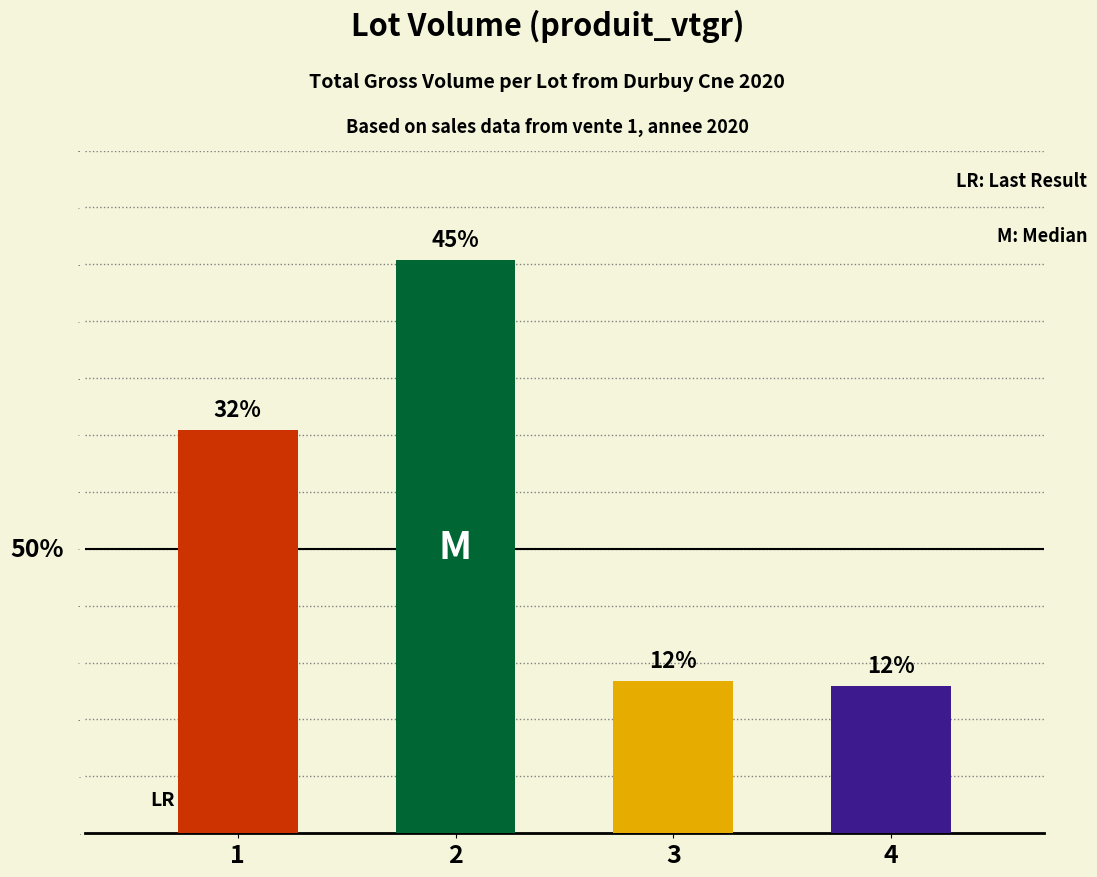

What is the change in value from 1 to 3?

-220.2